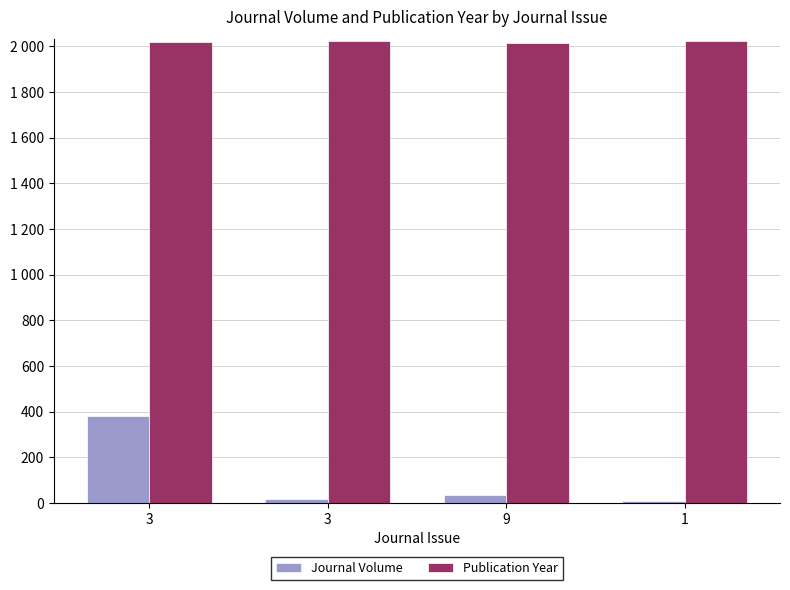

At which category is the sum across all series the highest?

3